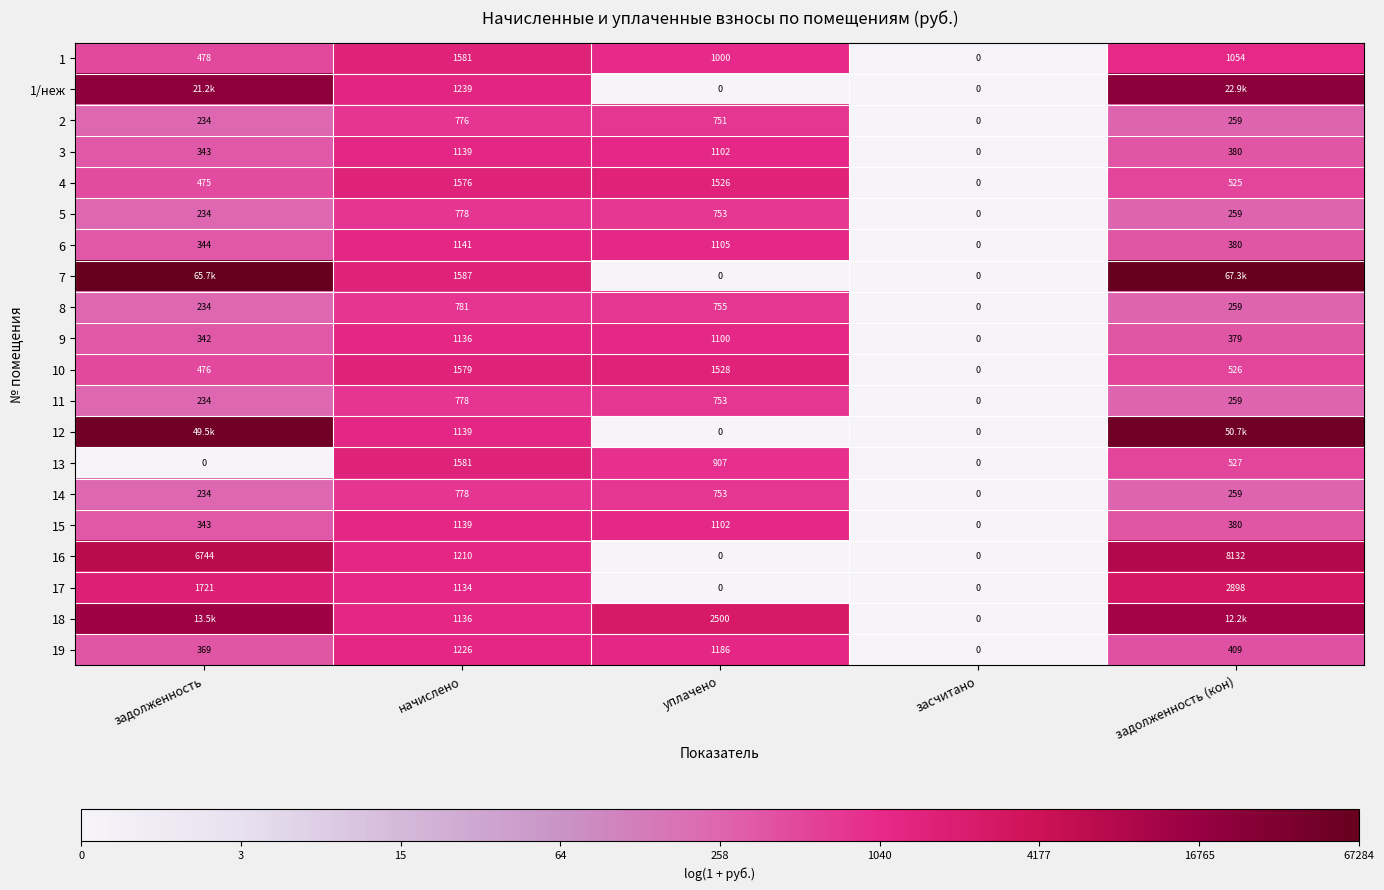

Which category has the highest value in the 13 series?

начислено